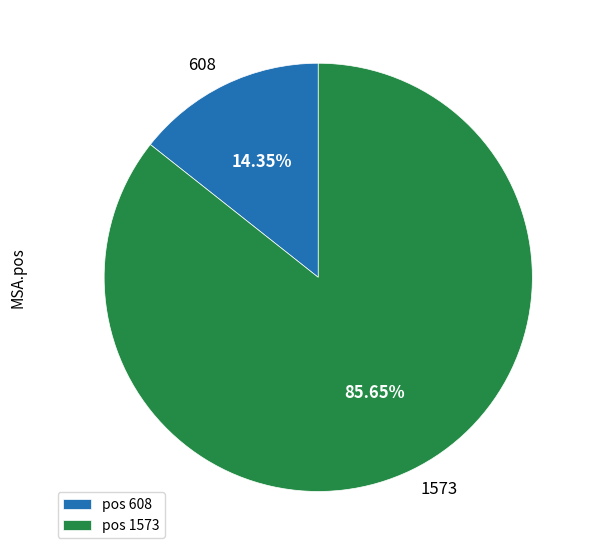

To the nearest percent, what is the difference between the 608 and 1573 slice percentages?

71%